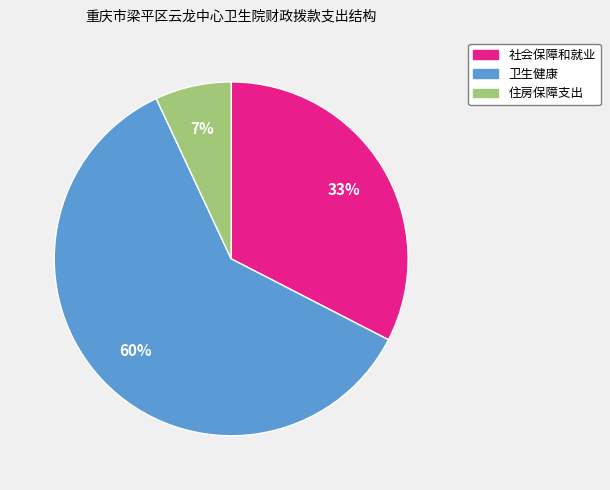

Rank the categories by value from lowest to highest.

住房保障支出, 社会保障和就业, 卫生健康